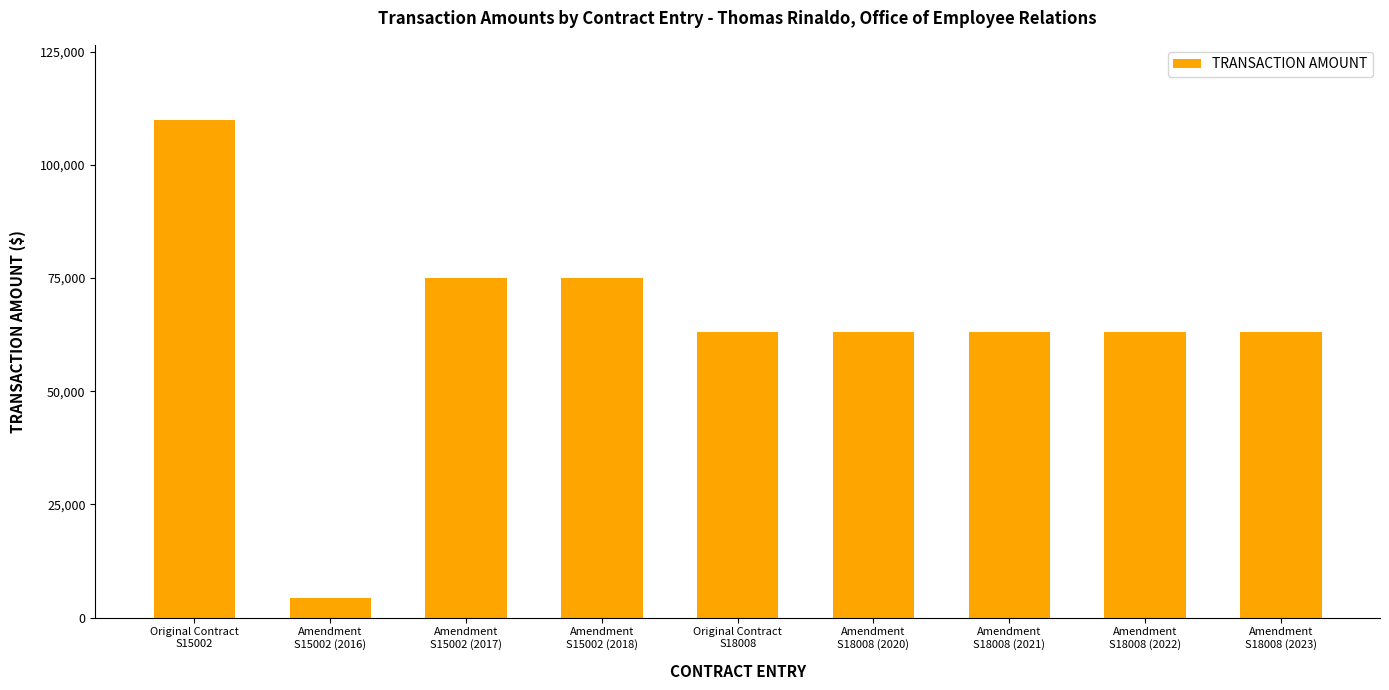

Read the value at Amendment
S18008 (2023).

63000